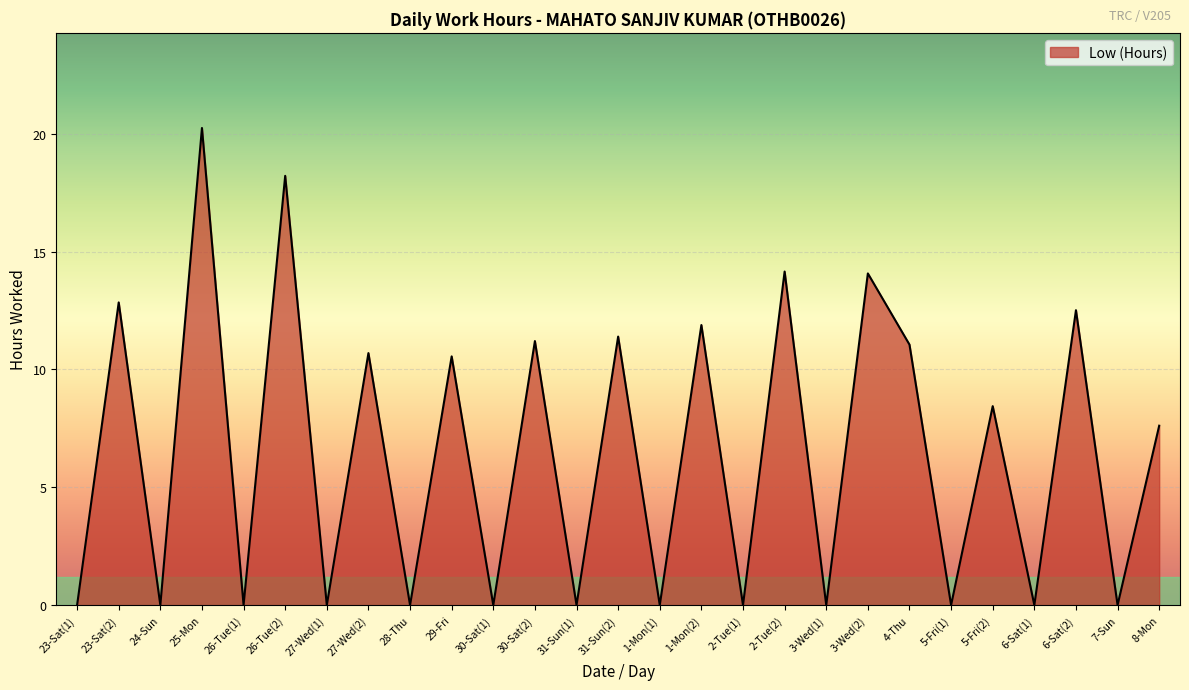

What is the maximum value shown in the chart?

20.2